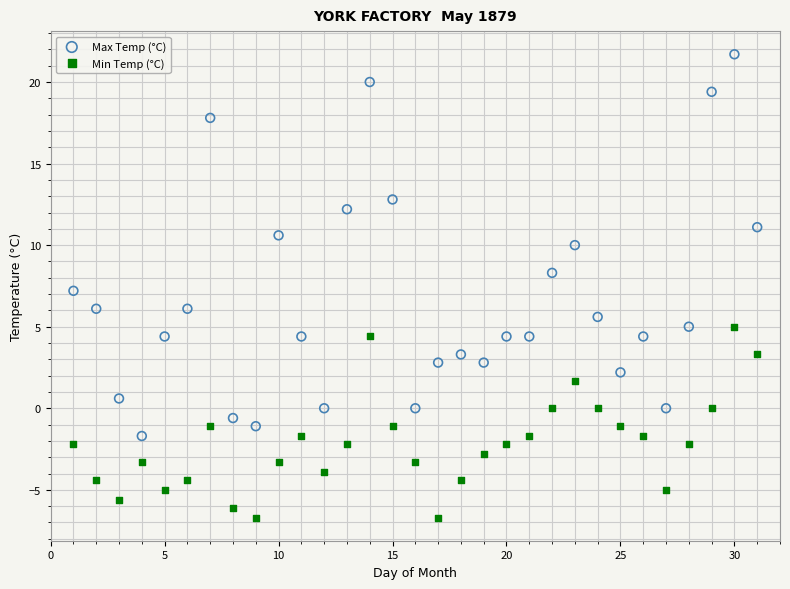

What are all the series names shown in the legend?

Max Temp (°C), Min Temp (°C)